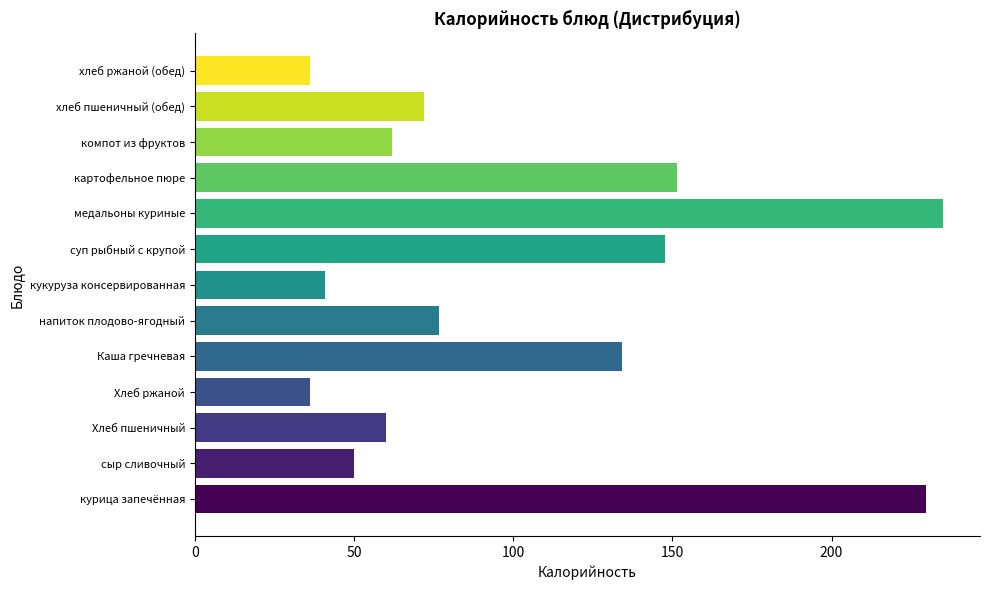

Is it true that the value at суп рыбный с крупой is 87.0?

False